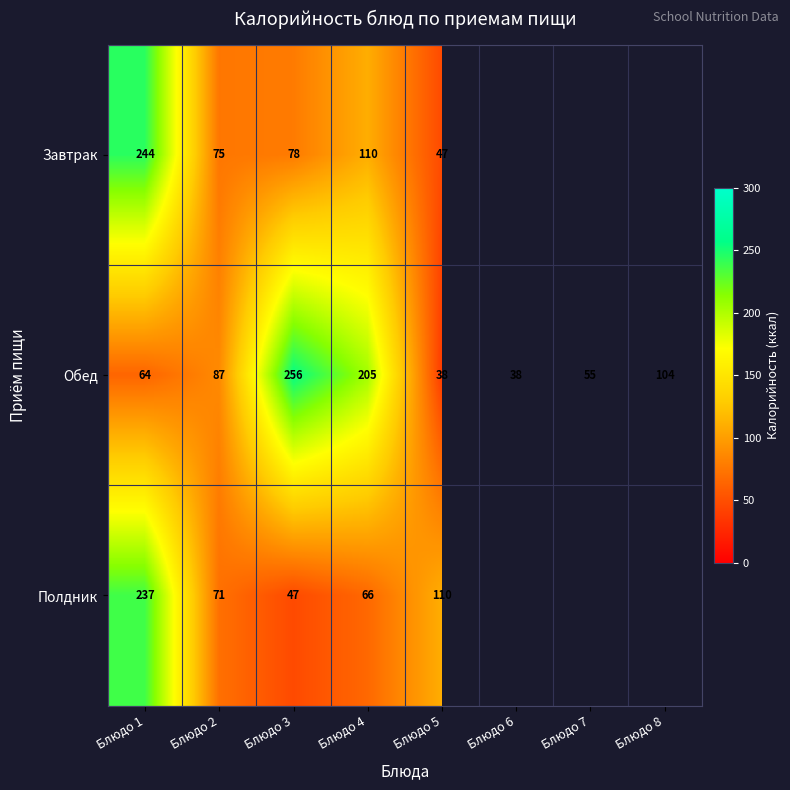

True or false: Завтрак has a value of 64 at Блюдо 4.

False